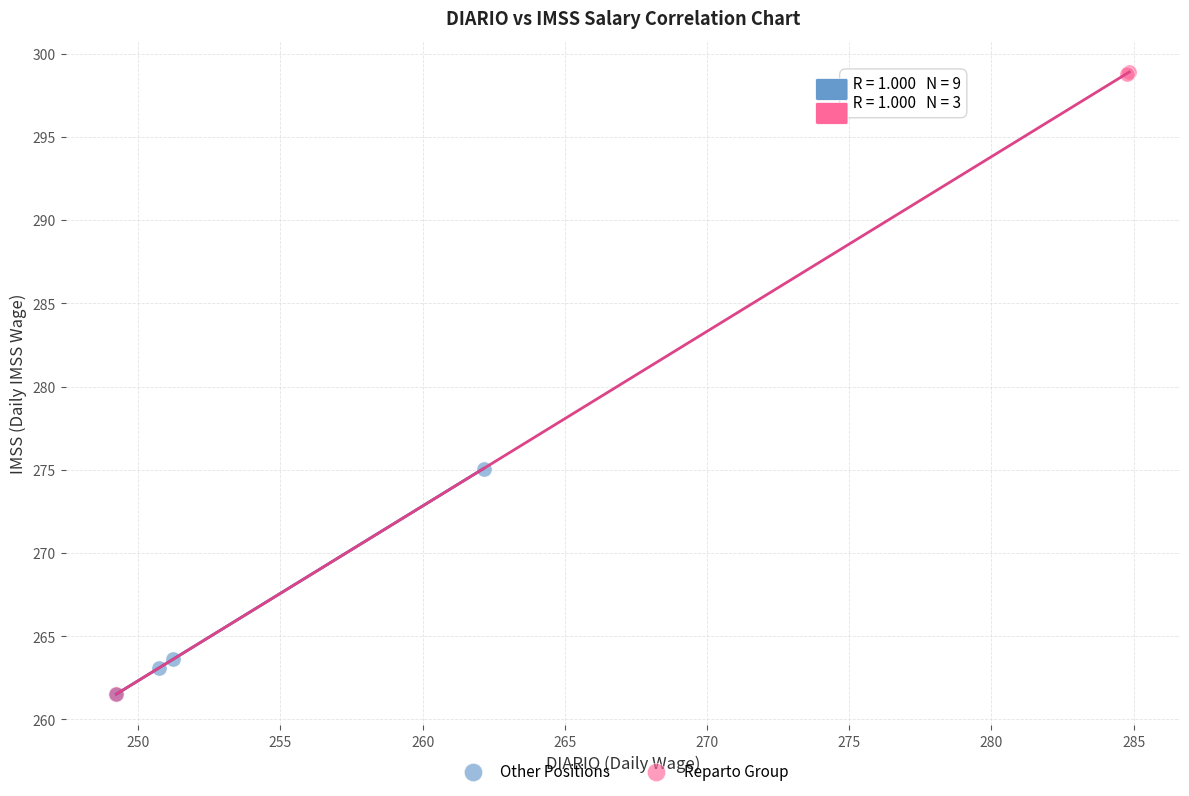

Which series reaches the maximum Y coordinate?

Reparto Group